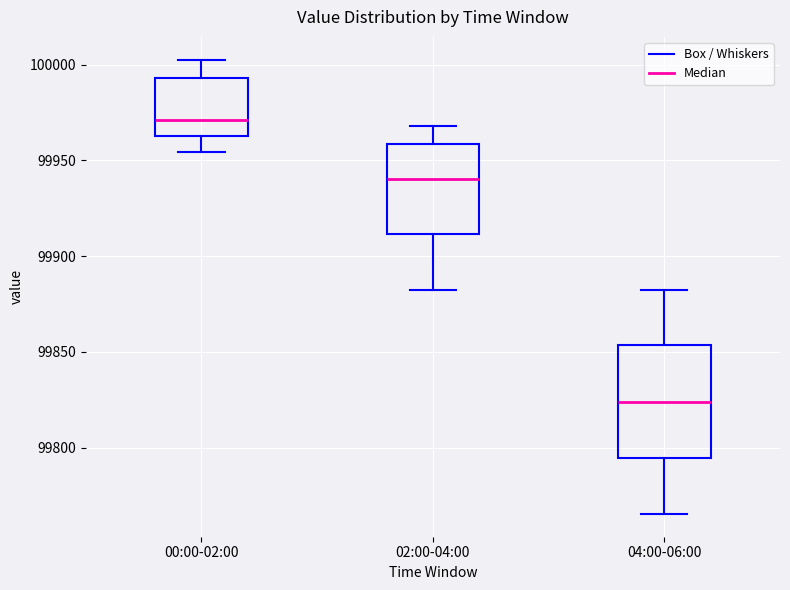

Reading left to right, transcribe this box plot: for each box, give where its median line is, the range the box spans, and where its two whiskers end, as read against the y-axis. The values are not printed on the chart, so give them approximately, as read against the axis.

00:00-02:00: median 99970, box 99965 to 99995, whiskers 99955 to 100005
02:00-04:00: median 99940, box 99910 to 99960, whiskers 99885 to 99970
04:00-06:00: median 99825, box 99795 to 99855, whiskers 99765 to 99885